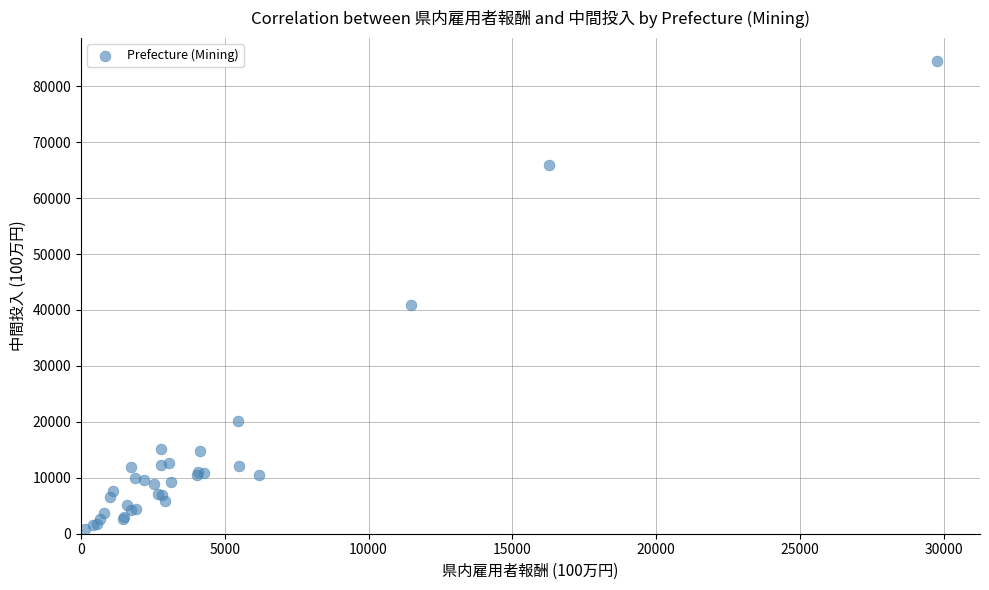

What Y value in the scatter plot is closest to 42656?

40820